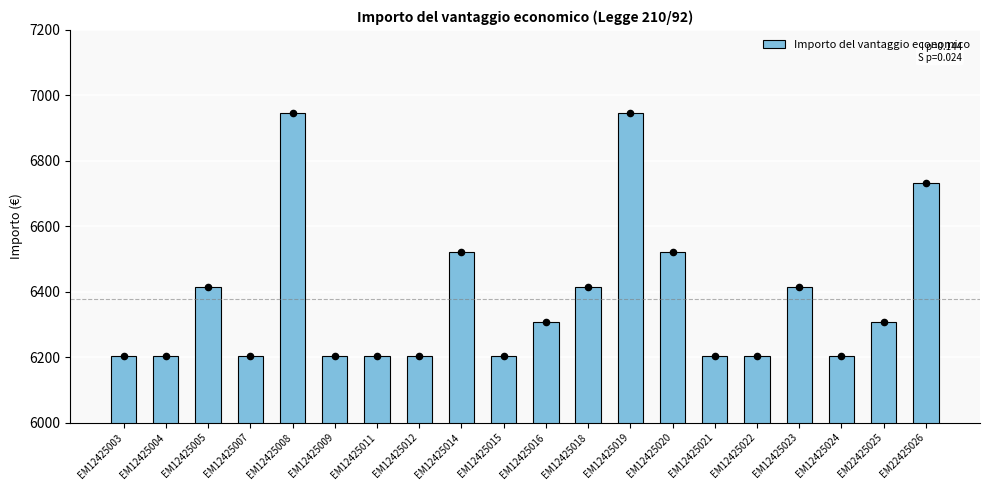

Which has a higher value, EM12425018 or EM22425026?

EM22425026